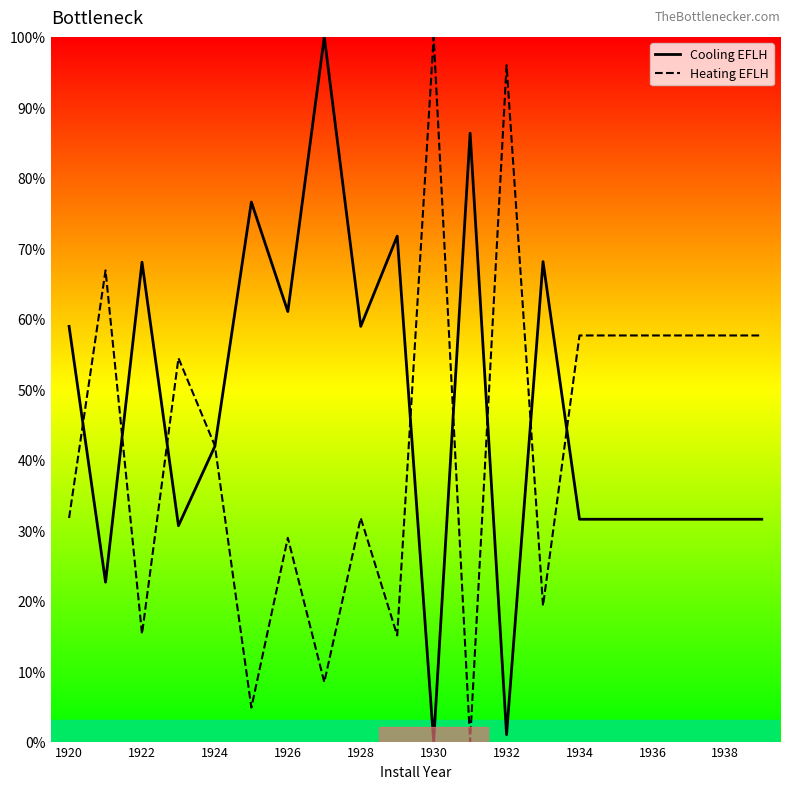

True or false: Cooling EFLH has more than 1 points higher than both neighbors.

True